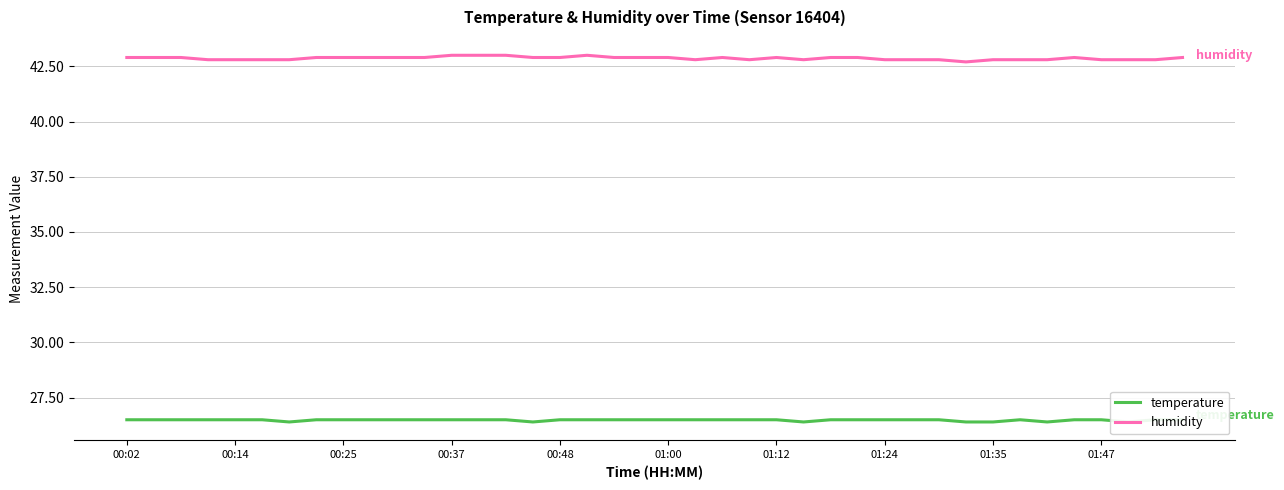

True or false: humidity and temperature intersect in this chart.

False